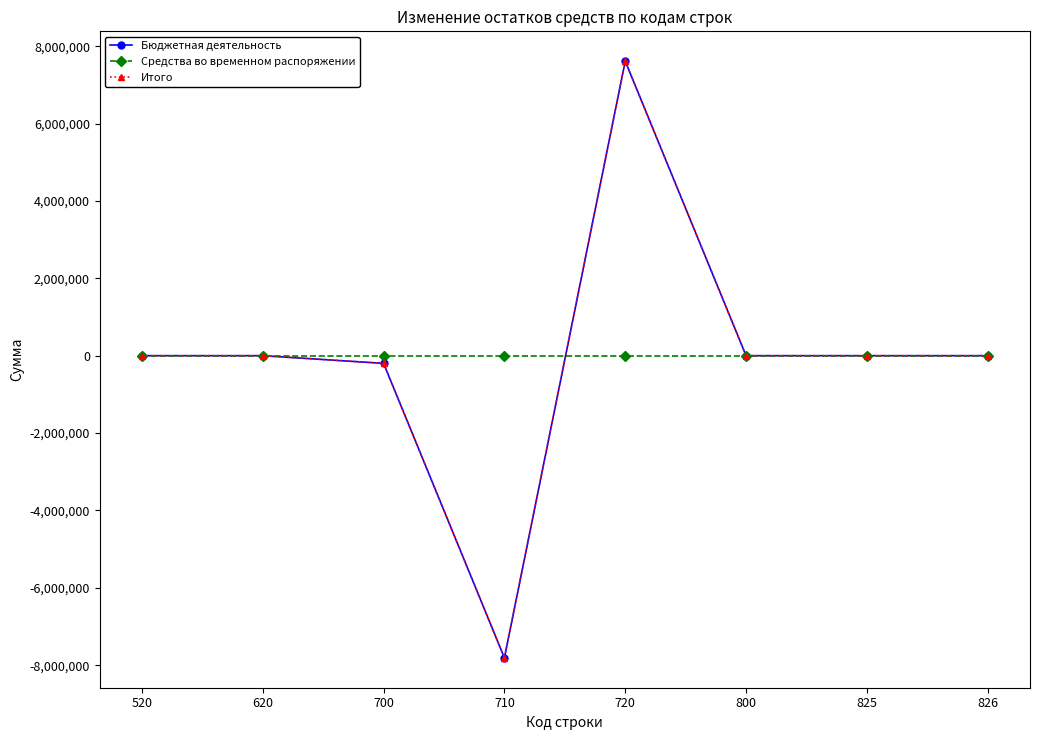

At which label does Итого first exceed 0?

720